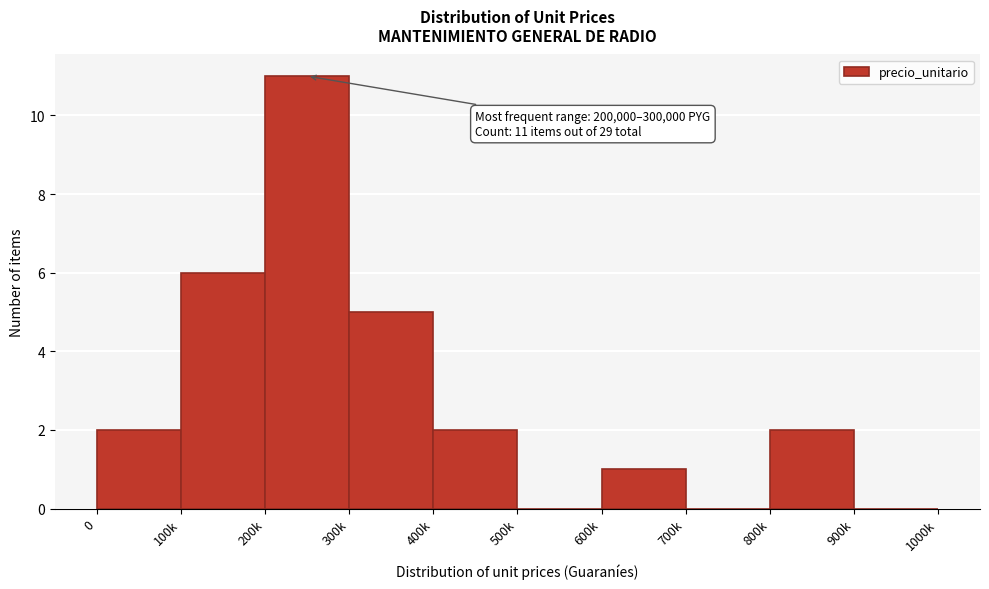

Reading left to right, list all the values displayed in this chart.

0=2	100k=6	200k=11	300k=5	400k=2	500k=0	600k=1	700k=0	800k=2	900k=0